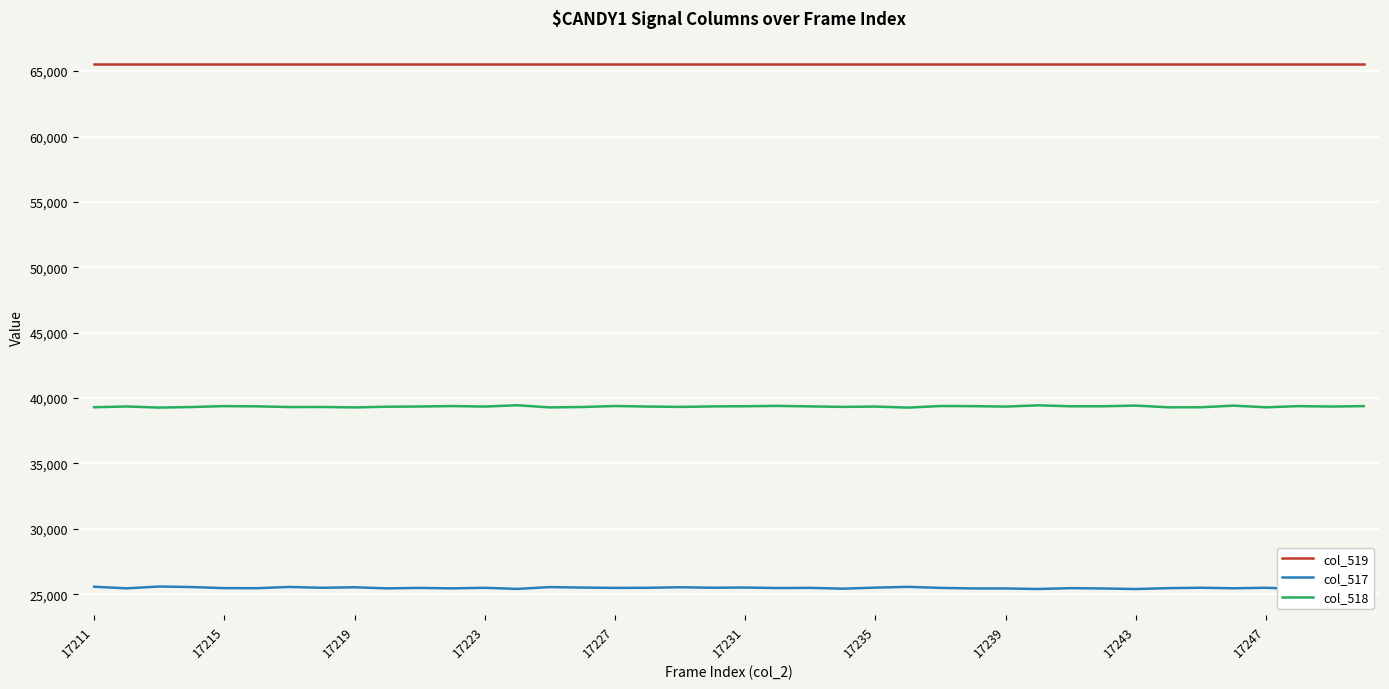

True or false: col_518 has more than 1 points higher than both neighbors.

True